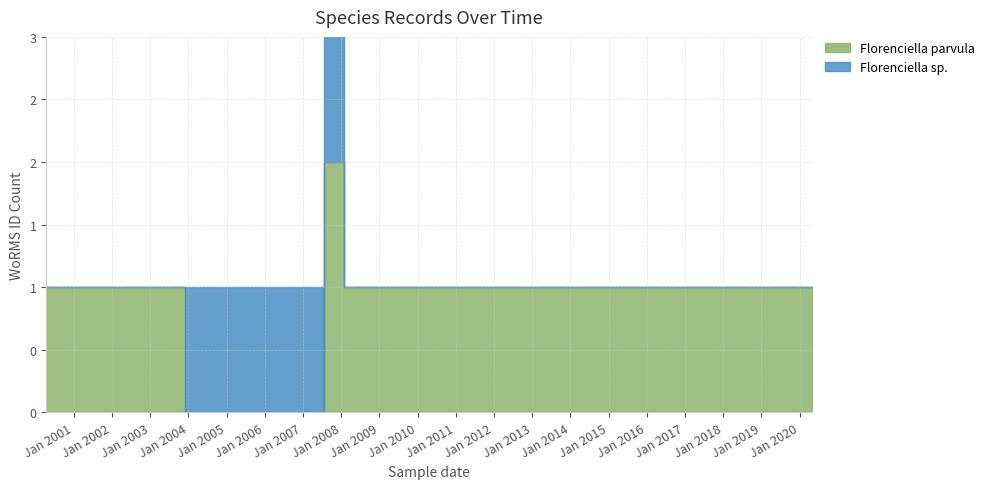

The value of Florenciella sp. at 2007-07-24 is -95978. True or false?

False